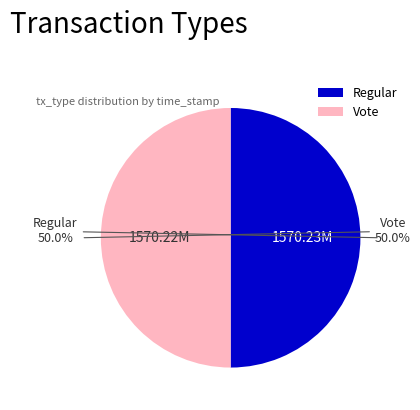

What is the ratio of the value at Vote to the value at Regular?

1.0